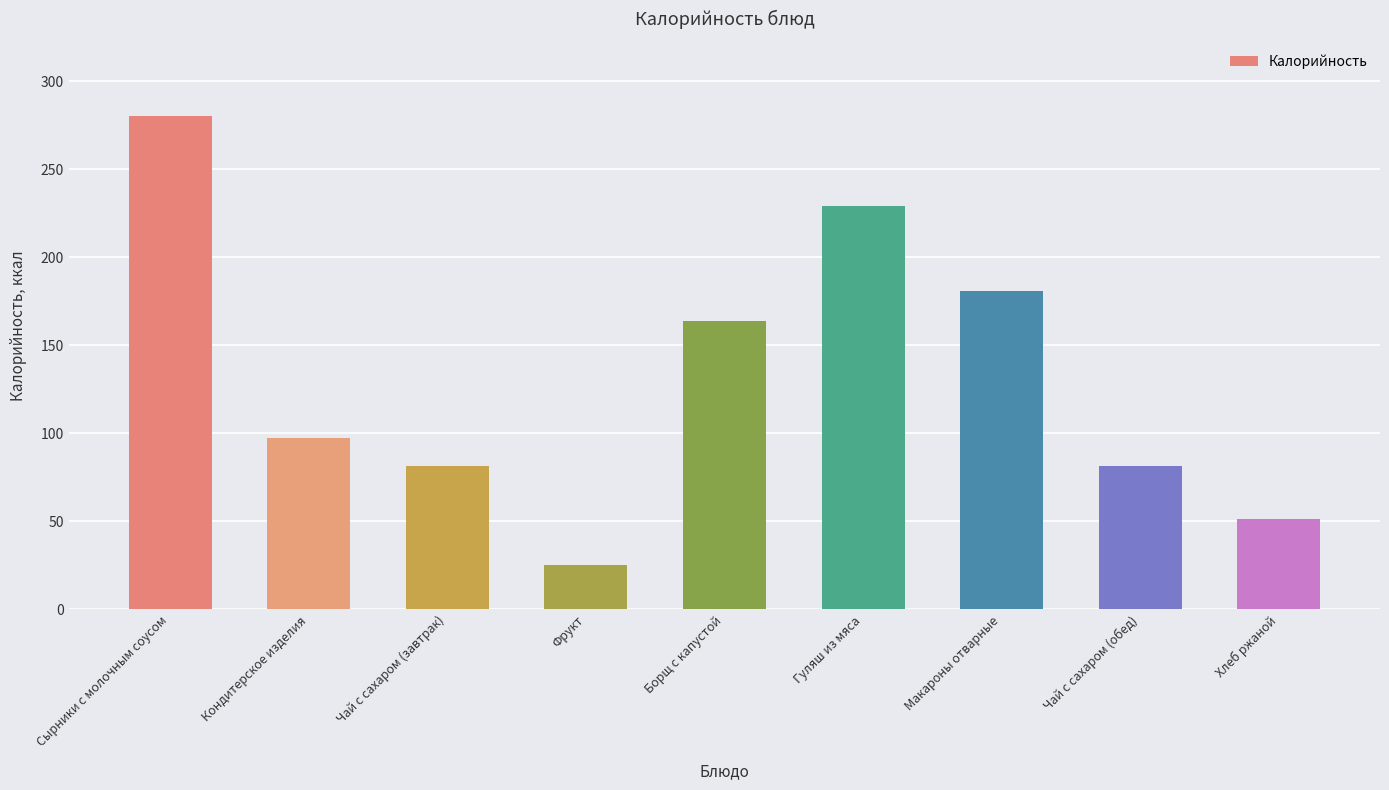

Which category has the highest value across all series?

Сырники с молочным соусом